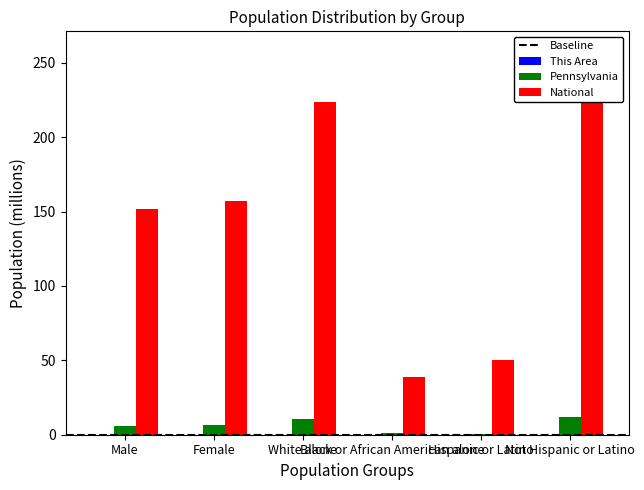

How many groups of bars are there?

6